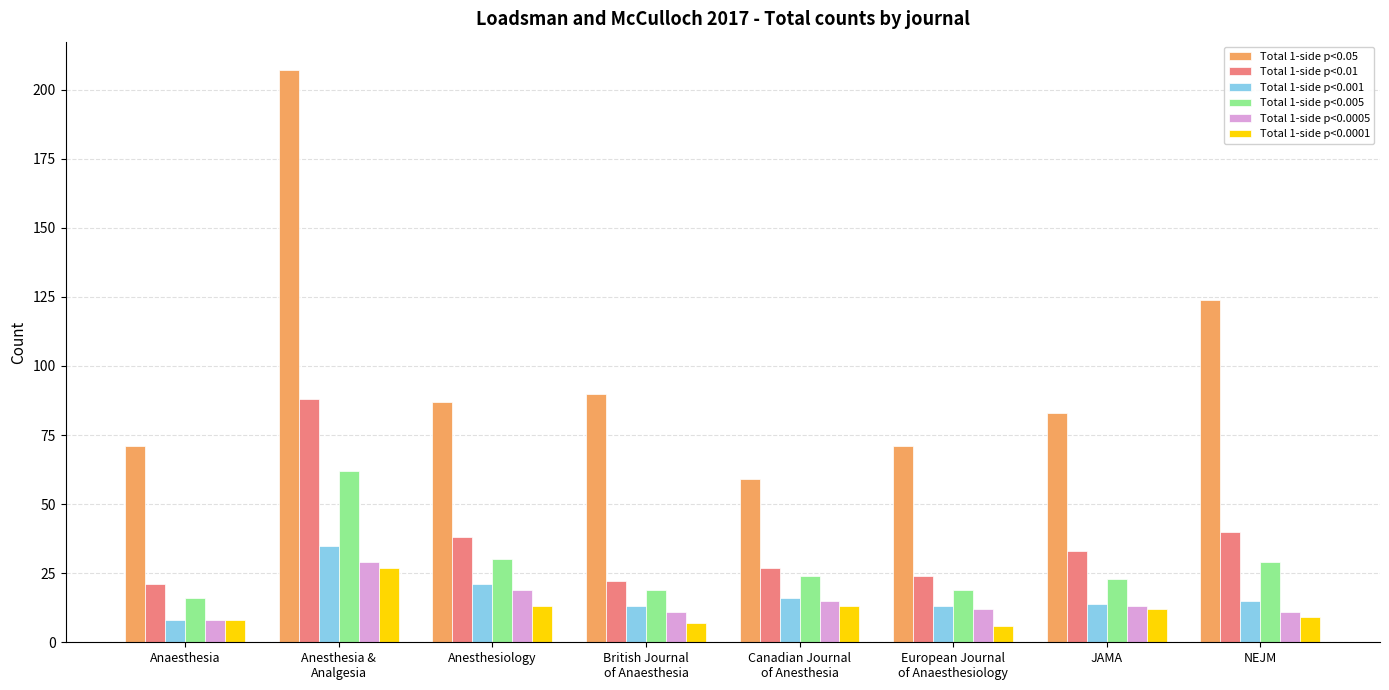

What is the difference between the highest and lowest values at NEJM?

115